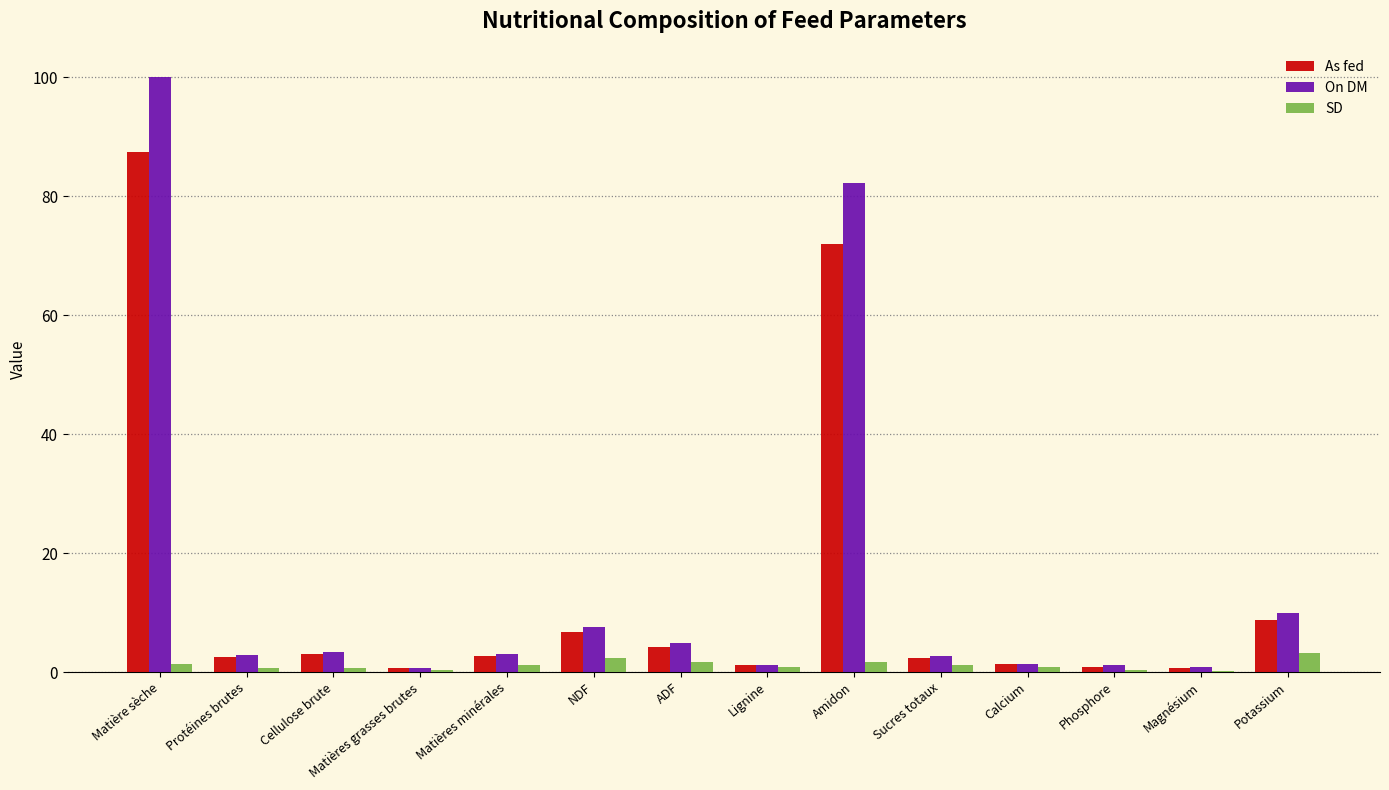

The value of On DM at NDF is 7.6. True or false?

True